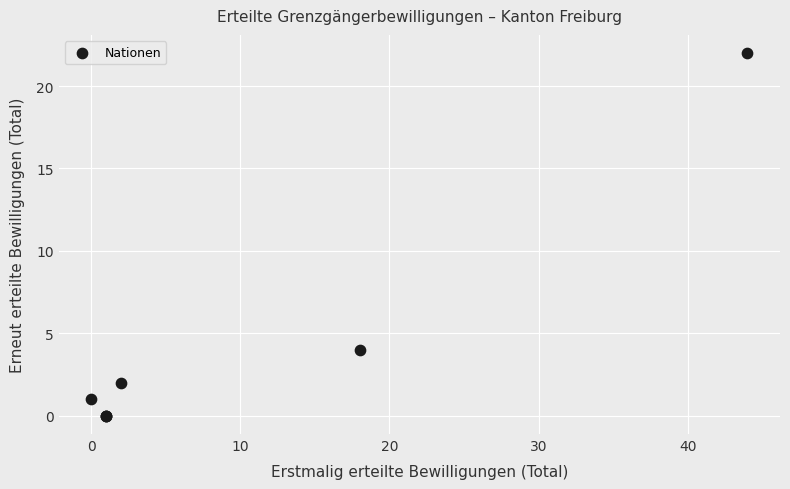

What Y value in the scatter plot is closest to 11?

4